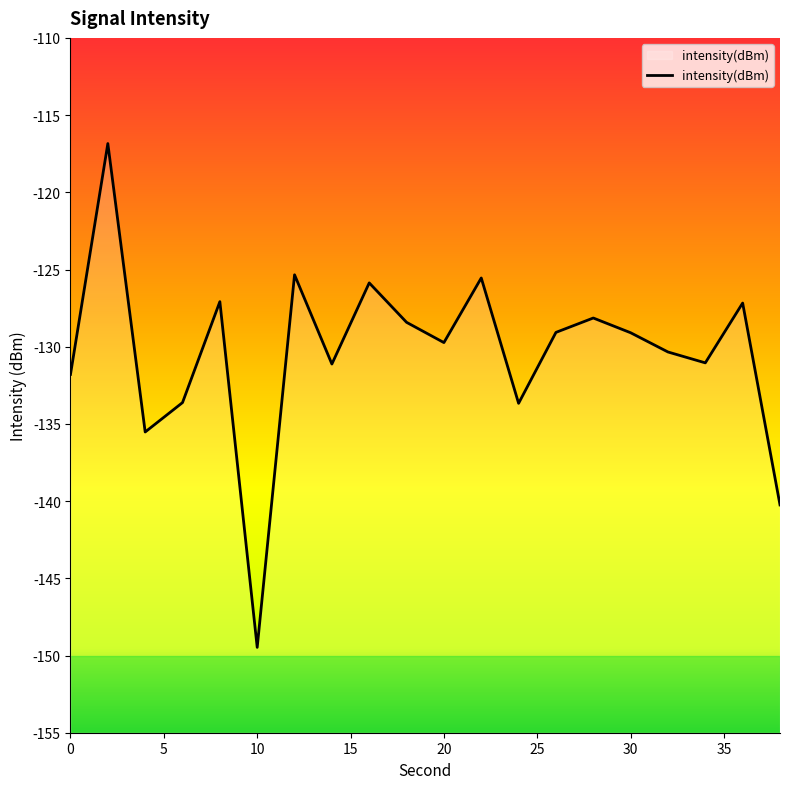

At which label does the data first exceed -129?

2